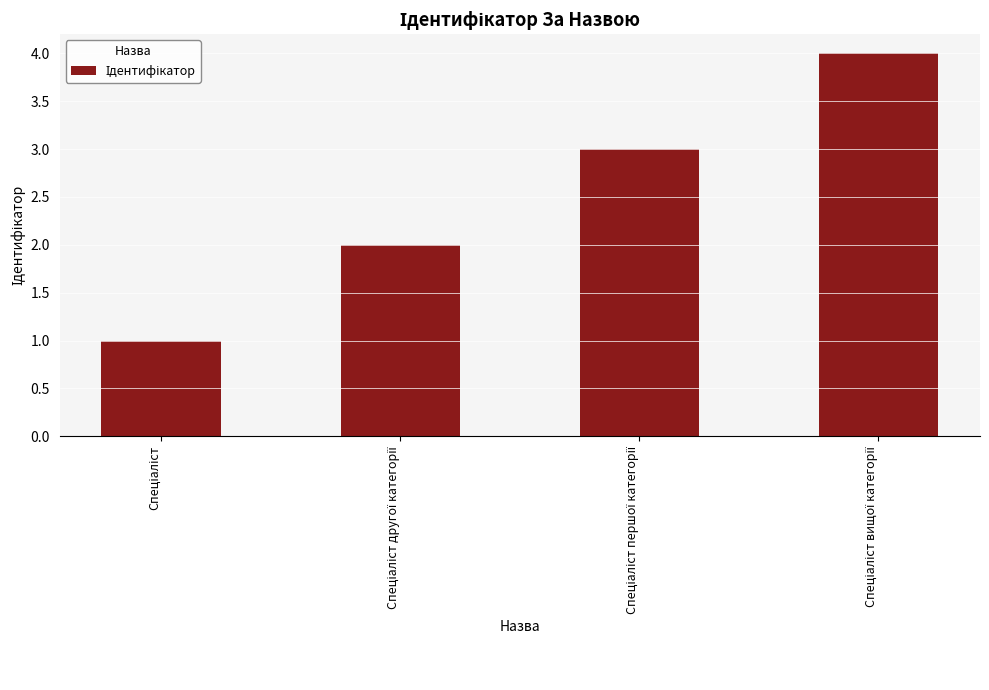

What is the sum of all values?

10